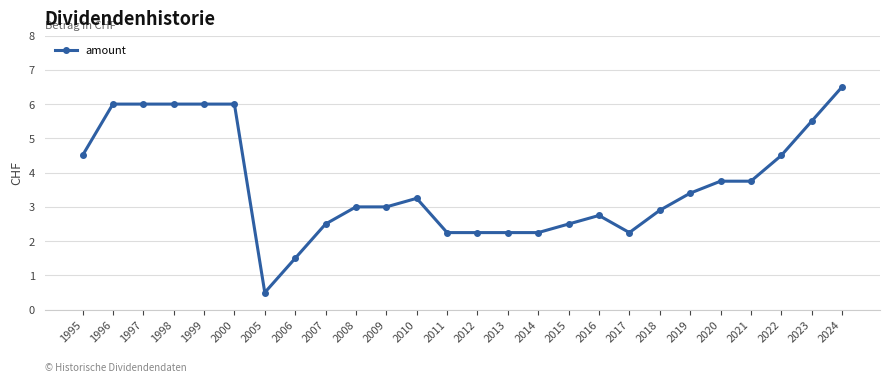

What is the value of the 10th point from the left?

3.0